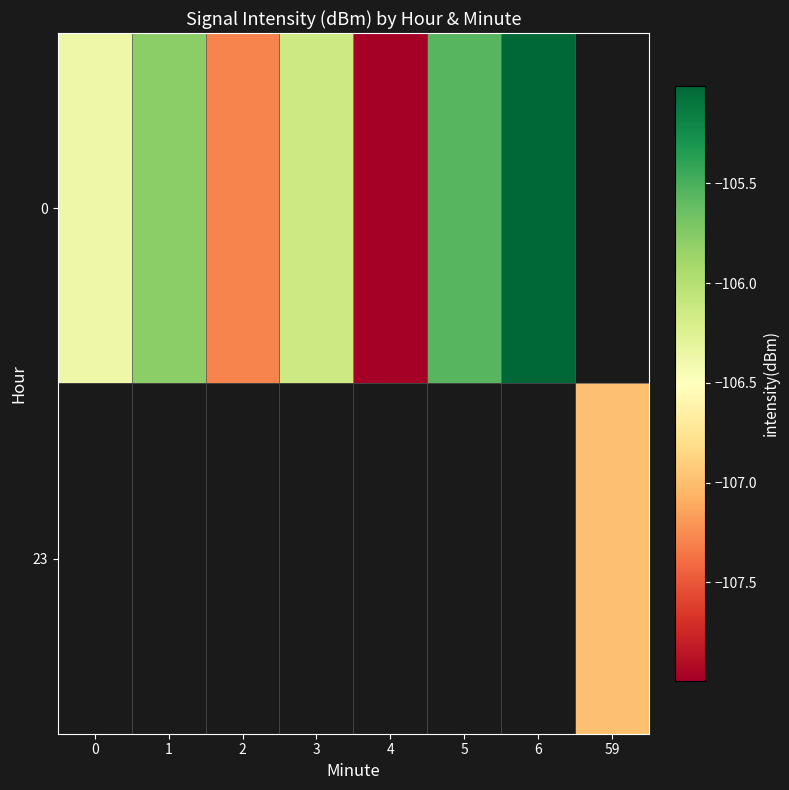

Which category has the highest value in the 0 series?

6